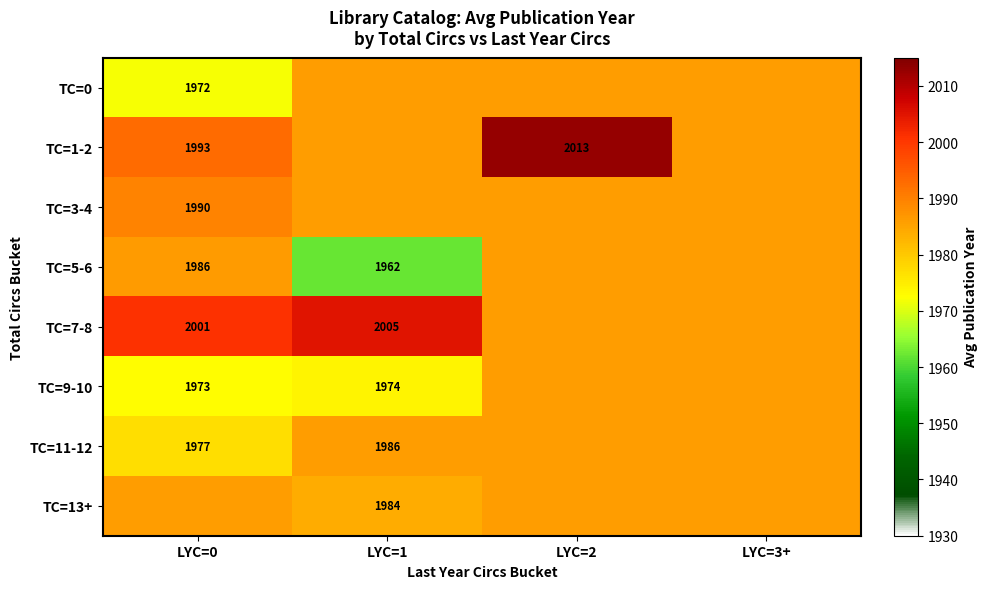

Which has a higher value, LYC=2 or LYC=0?

LYC=2